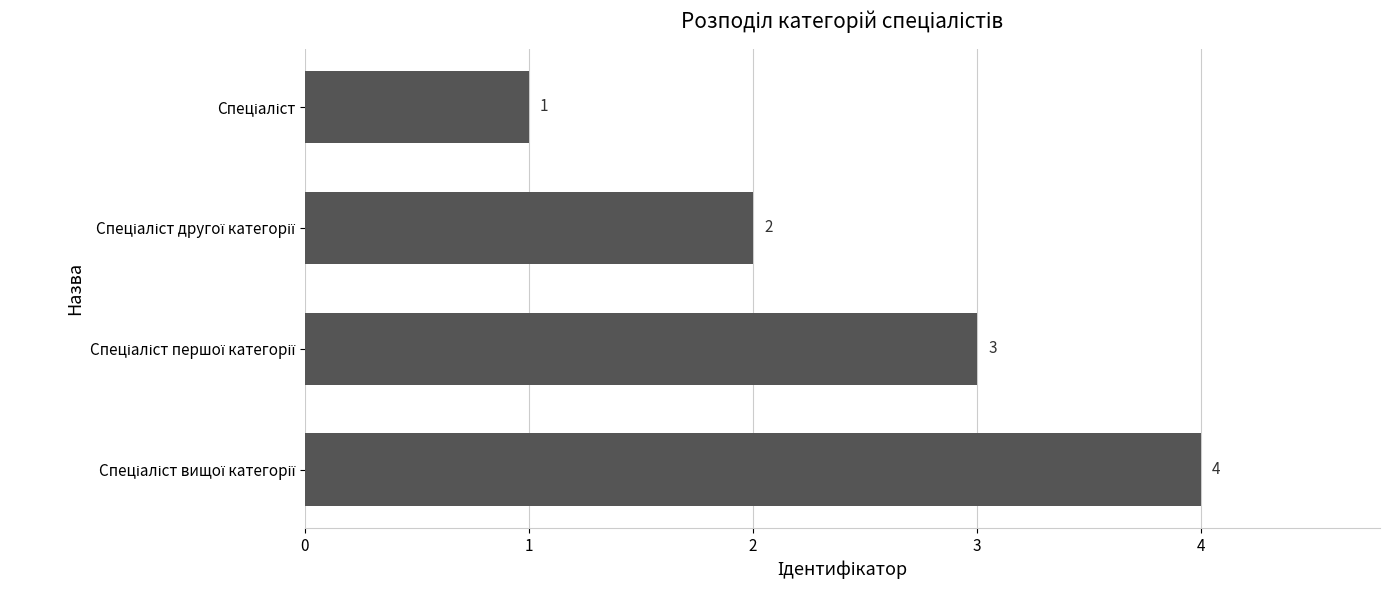

What is the greatest value displayed?

4